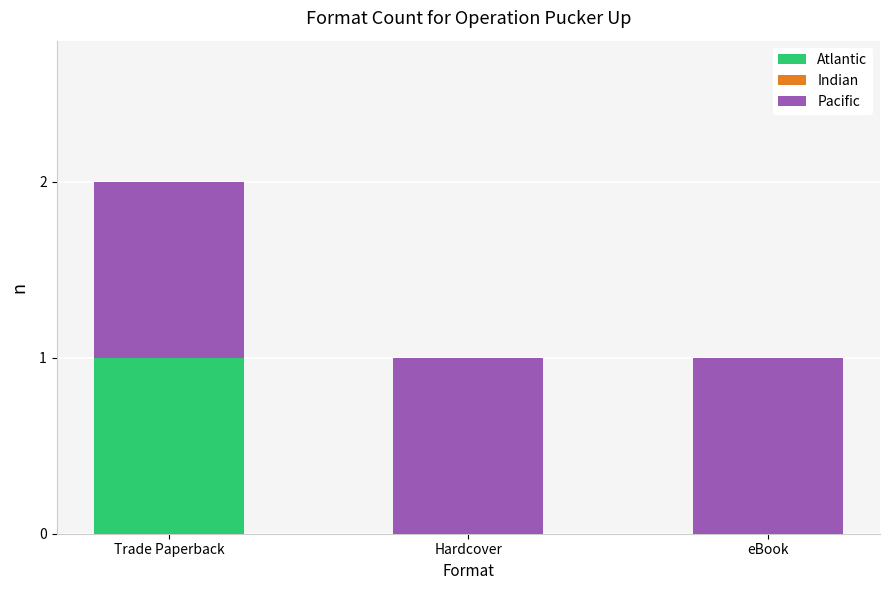

At which label does Atlantic reach its peak?

Trade Paperback